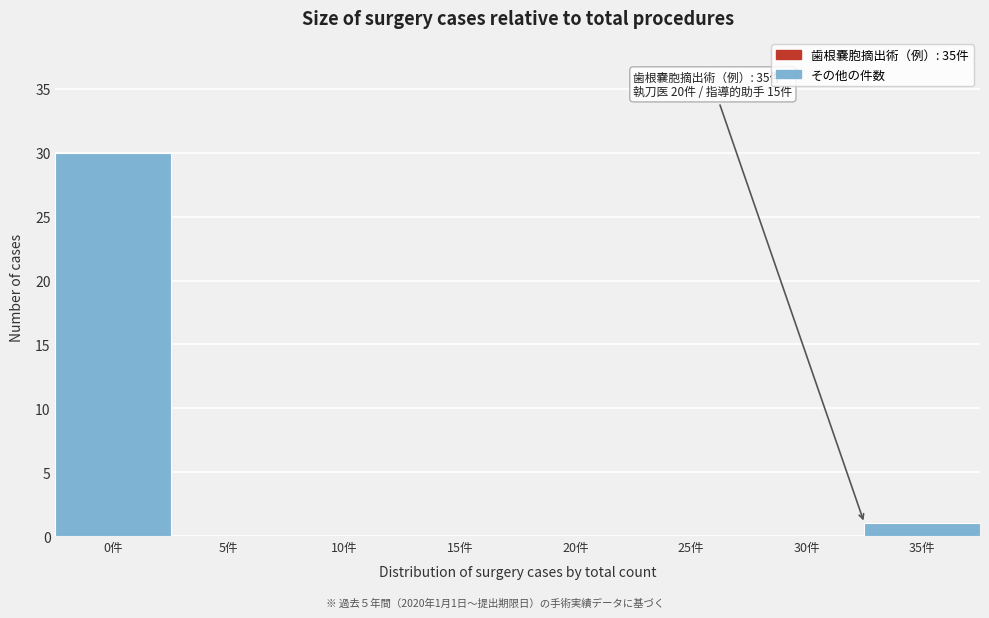

Reading left to right, what are all the values shown in this chart?

0件=30	5件=0	10件=0	15件=0	20件=0	25件=0	30件=0	35件=1